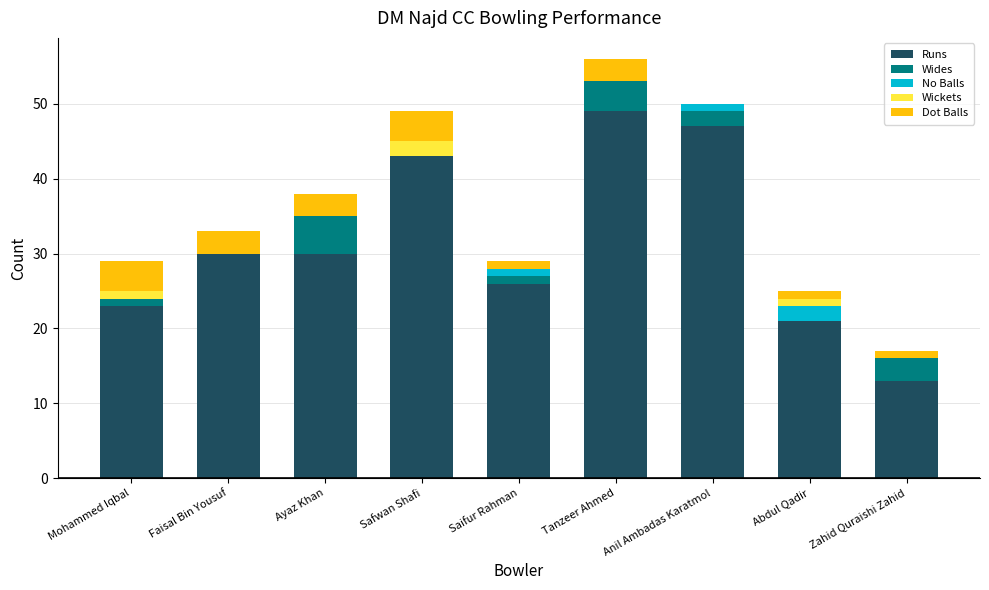

What is the maximum value for Runs?

49